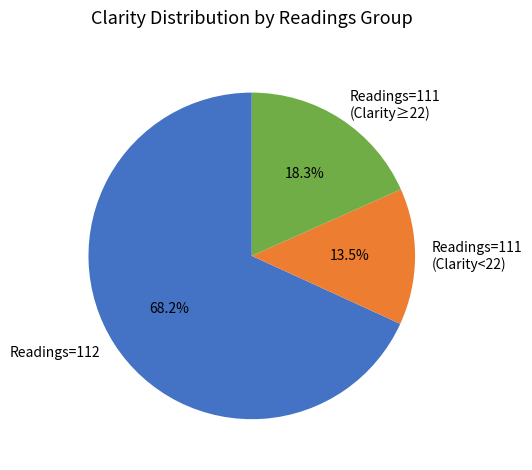

What is the ratio of the value at Readings=112 to the value at Readings=111 (Clarity≥22)?

3.7